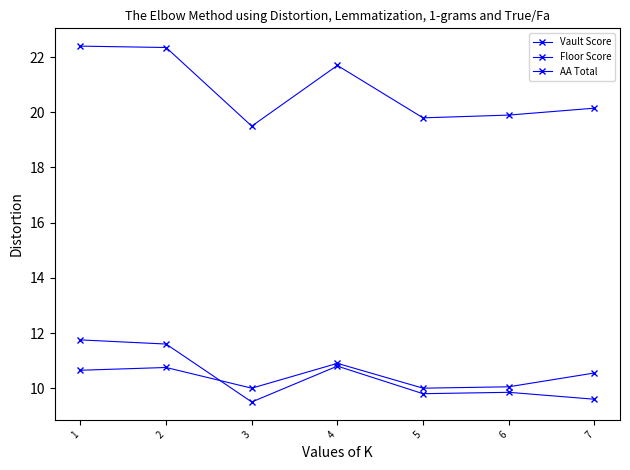

Is this an area chart (filled region under the line)?

No